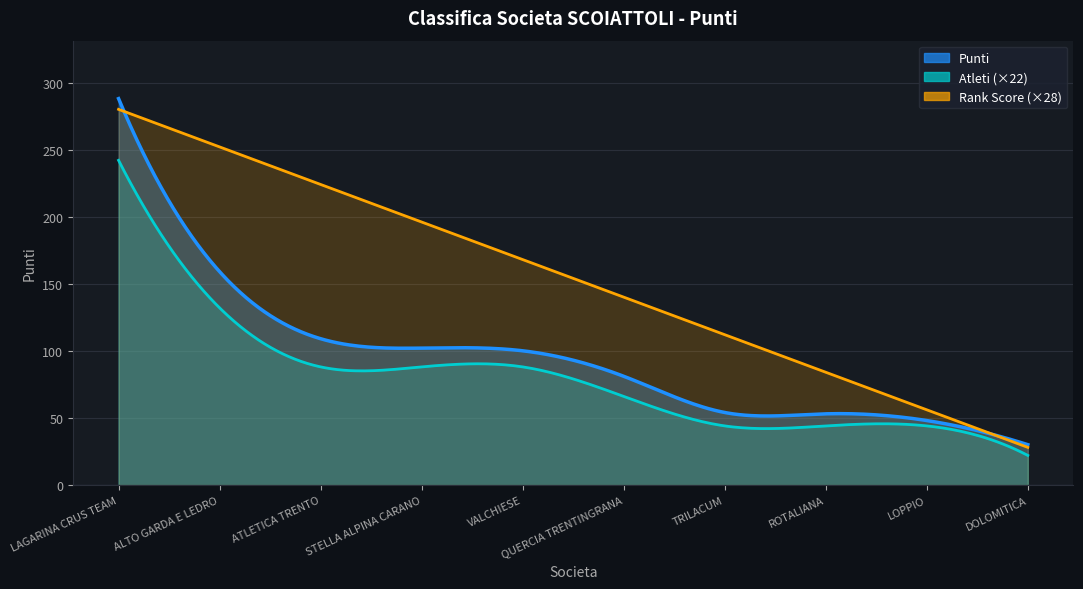

What is the change in value from TRILACUM to DOLOMITICA?

-24